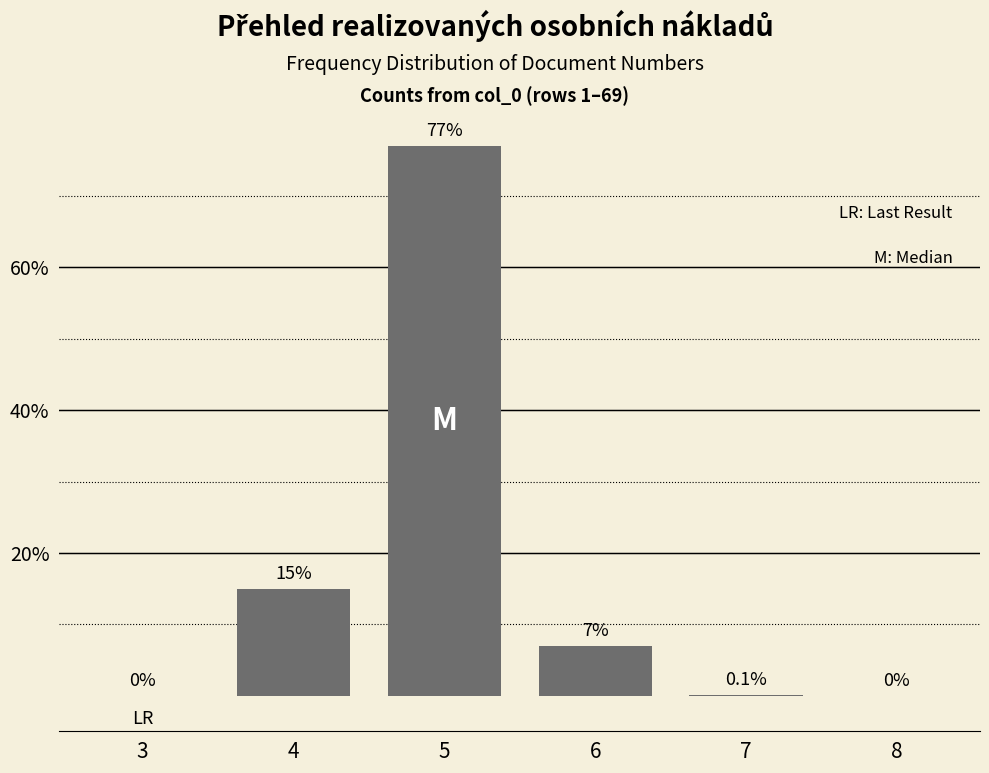

Reading left to right, extract all data points from this chart.

3=0.0	4=15.0	5=77.0	6=7.0	7=0.1	8=0.0